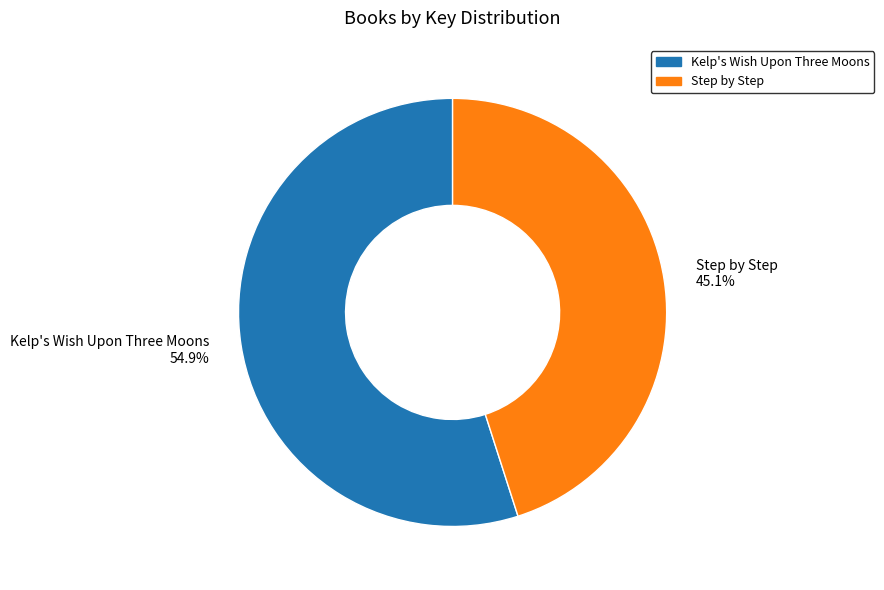

What percentage is NOT represented by Kelp's Wish Upon Three Moons?

45.1%